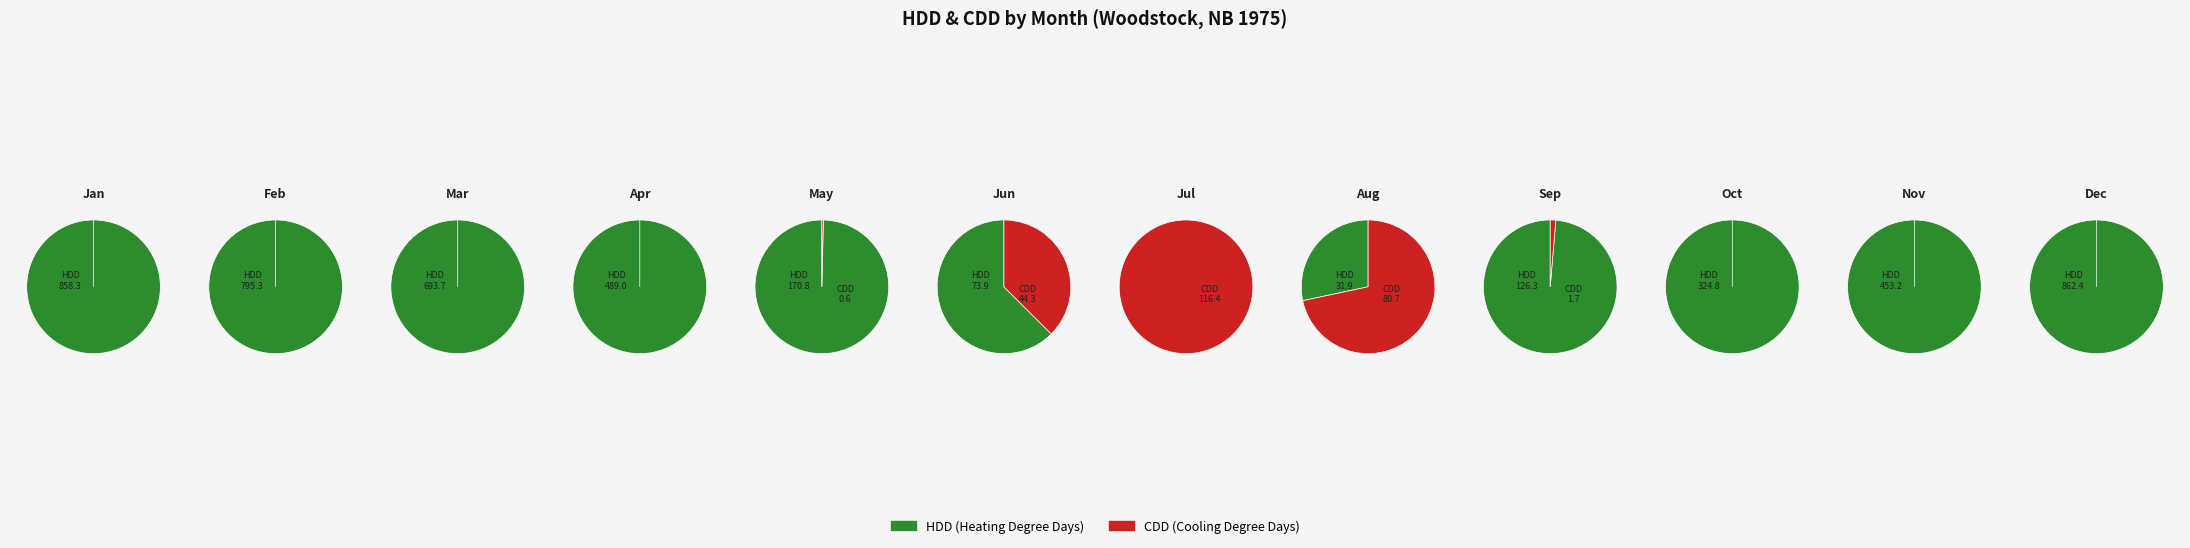

What percentage do 10 and 4 together represent?

16.7%